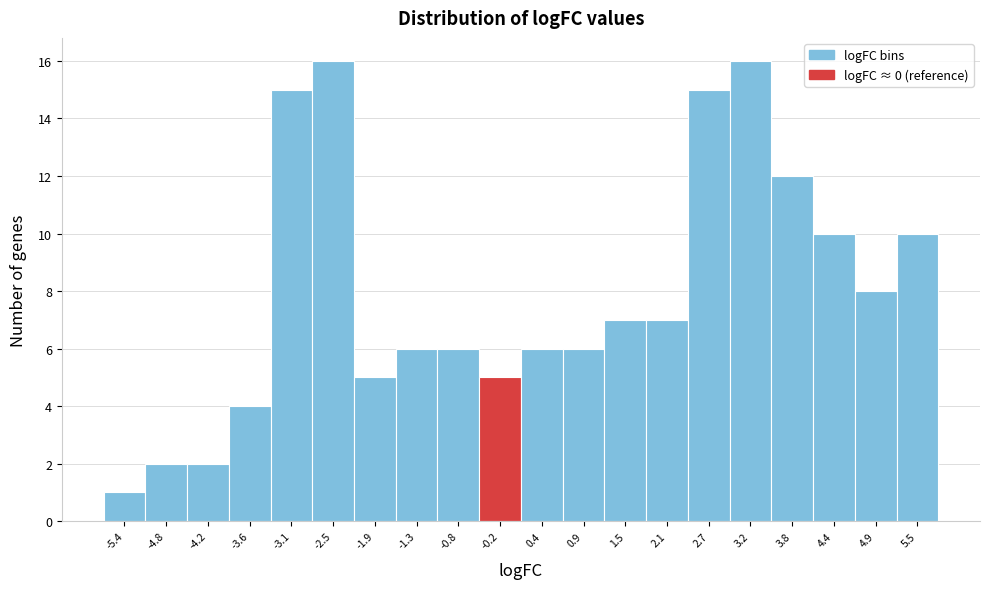

Reading left to right, list every bar in this chart as the range it spans on the x-axis followed by its height. Neither the bar edges nor the heights are printed on the chart, so give them approximately, as read against the axes.

-5.6 to -5.1: 1
-5.1 to -4.5: 2
-4.5 to -3.9: 2
-3.9 to -3.4: 4
-3.4 to -2.8: 15
-2.8 to -2.2: 16
-2.2 to -1.6: 5
-1.6 to -1.1: 6
-1.1 to -0.5: 6
-0.5 to 0.1: 5
0.1 to 0.7: 6
0.7 to 1.2: 6
1.2 to 1.8: 7
1.8 to 2.4: 7
2.4 to 2.9: 15
2.9 to 3.5: 16
3.5 to 4.1: 12
4.1 to 4.7: 10
4.7 to 5.2: 8
5.2 to 5.8: 10